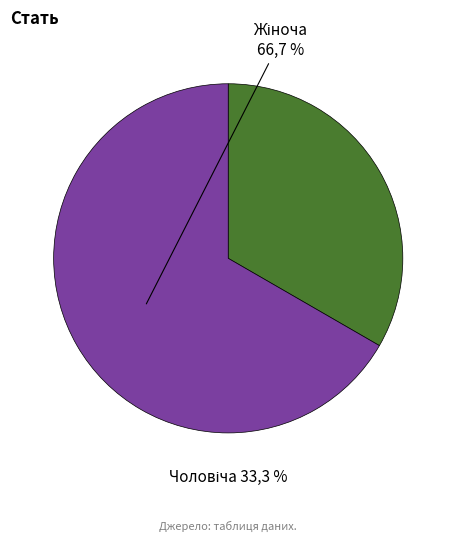

Do Чоловіча and Жіноча together represent more than half of the pie?

Yes